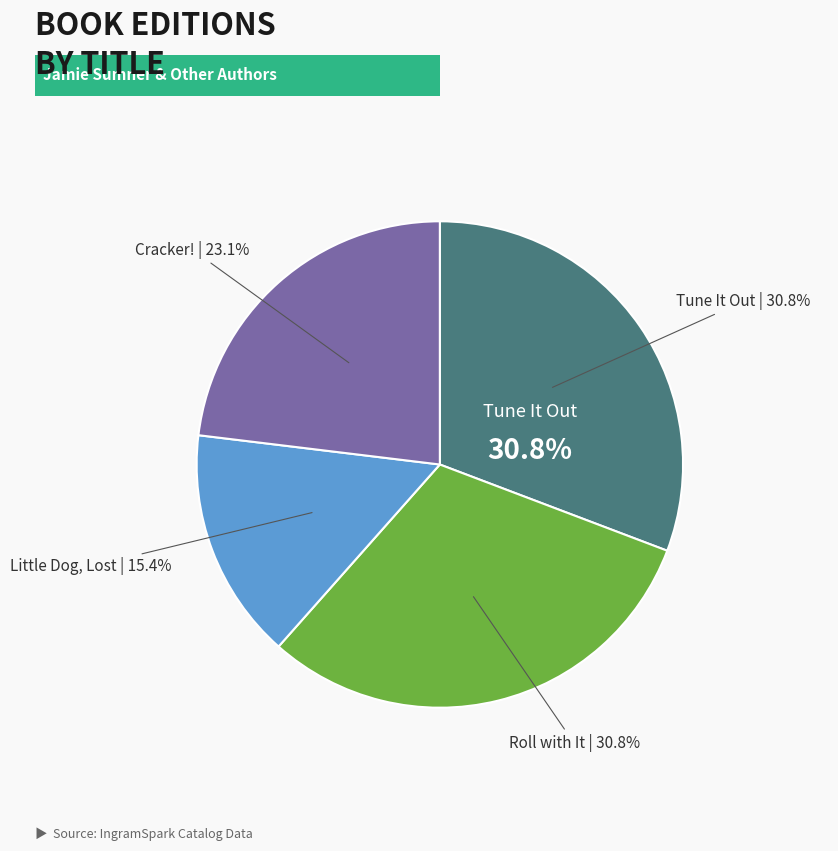

To the nearest percent, what portion does Little Dog, Lost represent?

15%